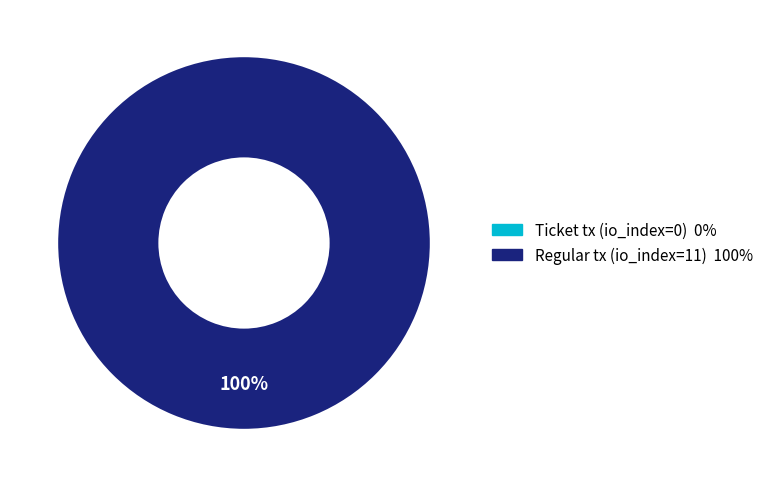

Does any single category account for the majority?

Yes